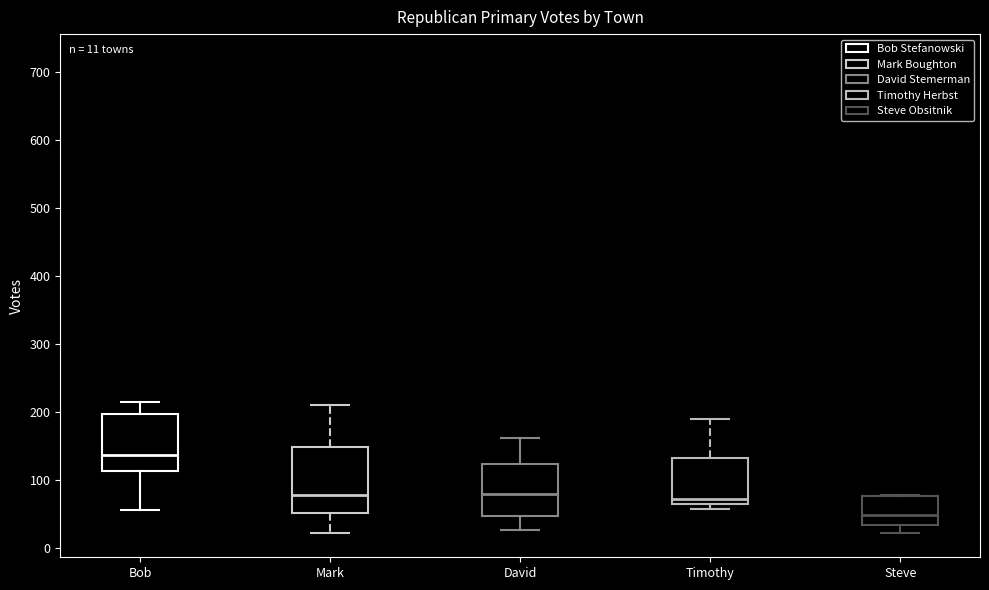

Comparing the boxes themselves (not the whiskers), which one is the tallest?

Mark